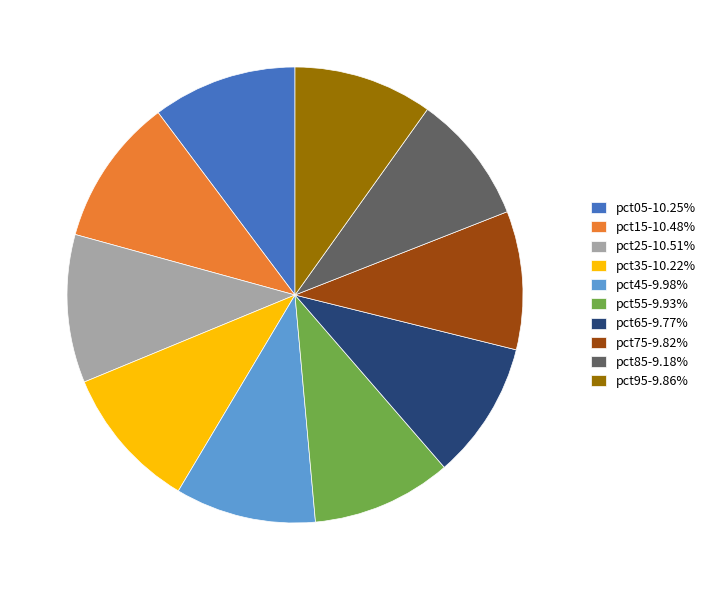

Is pct55 the majority of the pie?

No